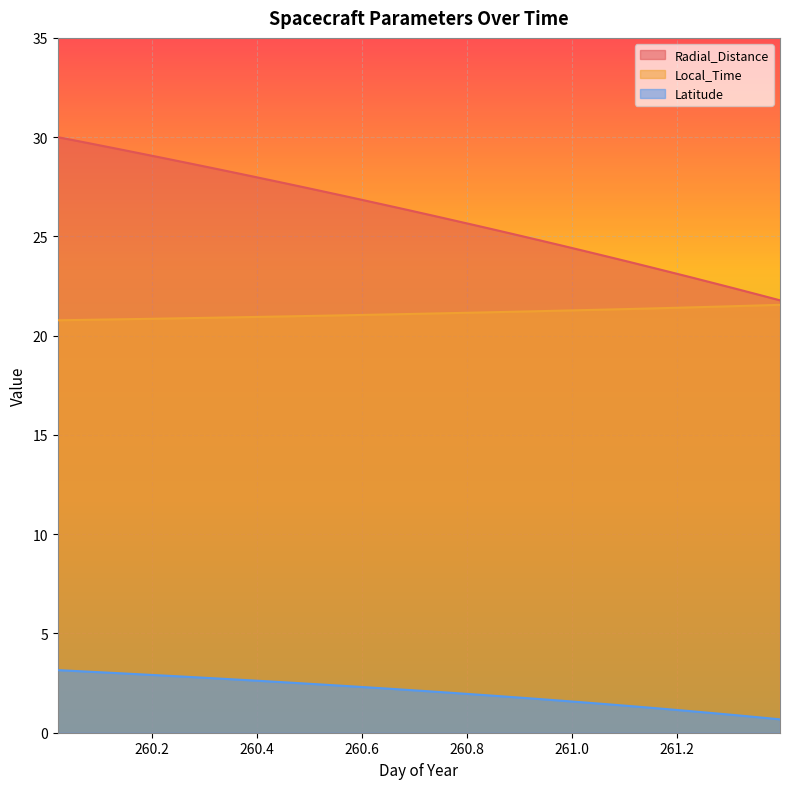

What position from the left is 260.4375?

11